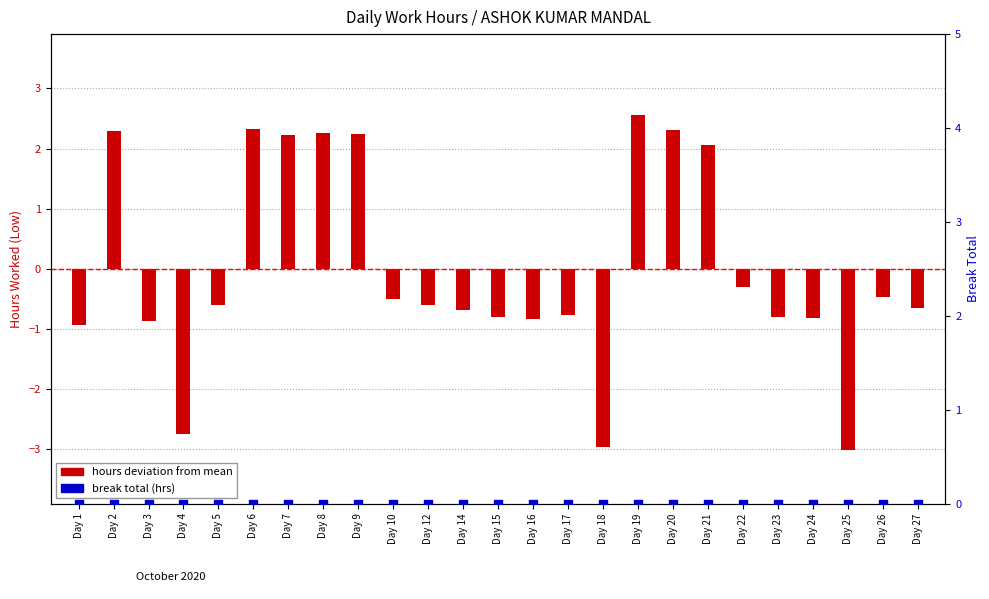

Is the value of hours deviation from mean at Day 19 greater than the value of break total (hrs) at Day 7?

Yes